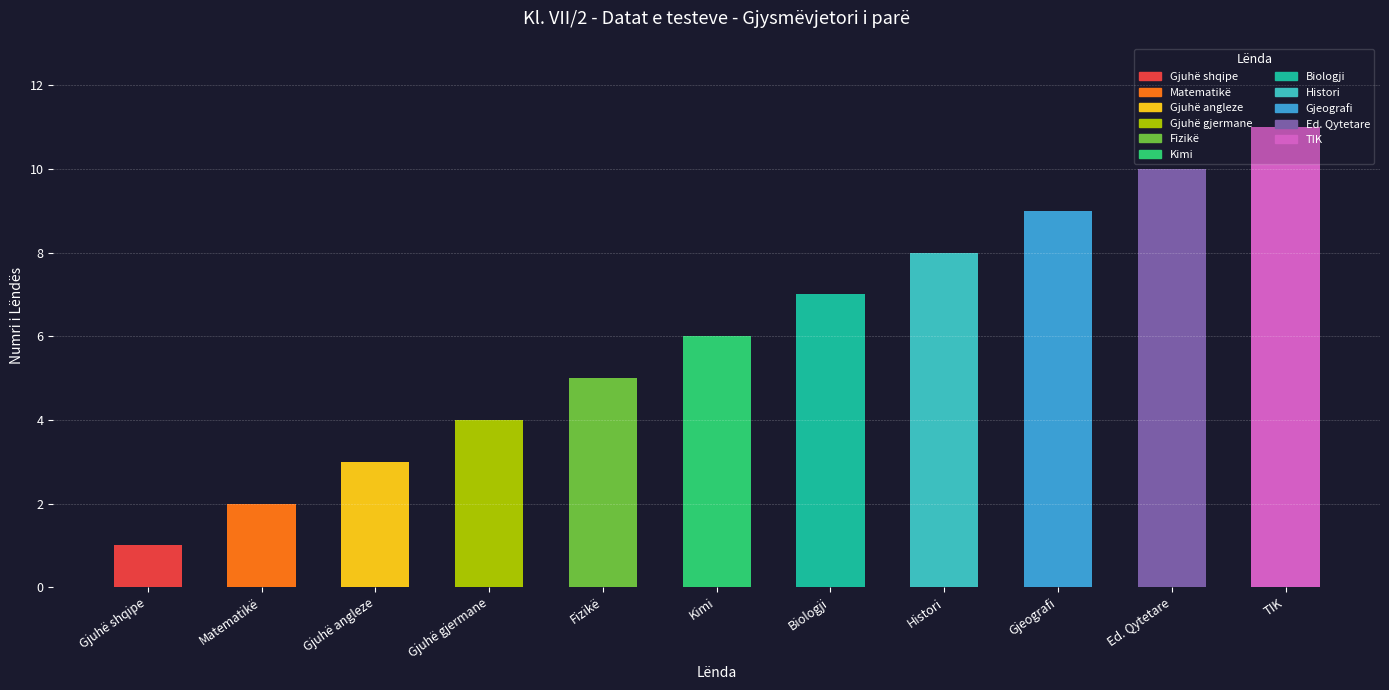

What is the difference between the values at Fizikë and Gjuhë shqipe?

4